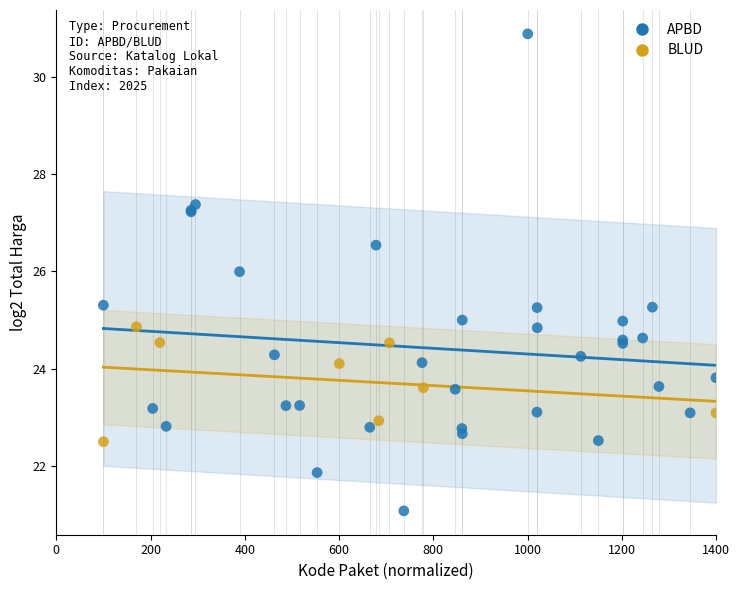

Which series reaches the maximum Y coordinate?

APBD